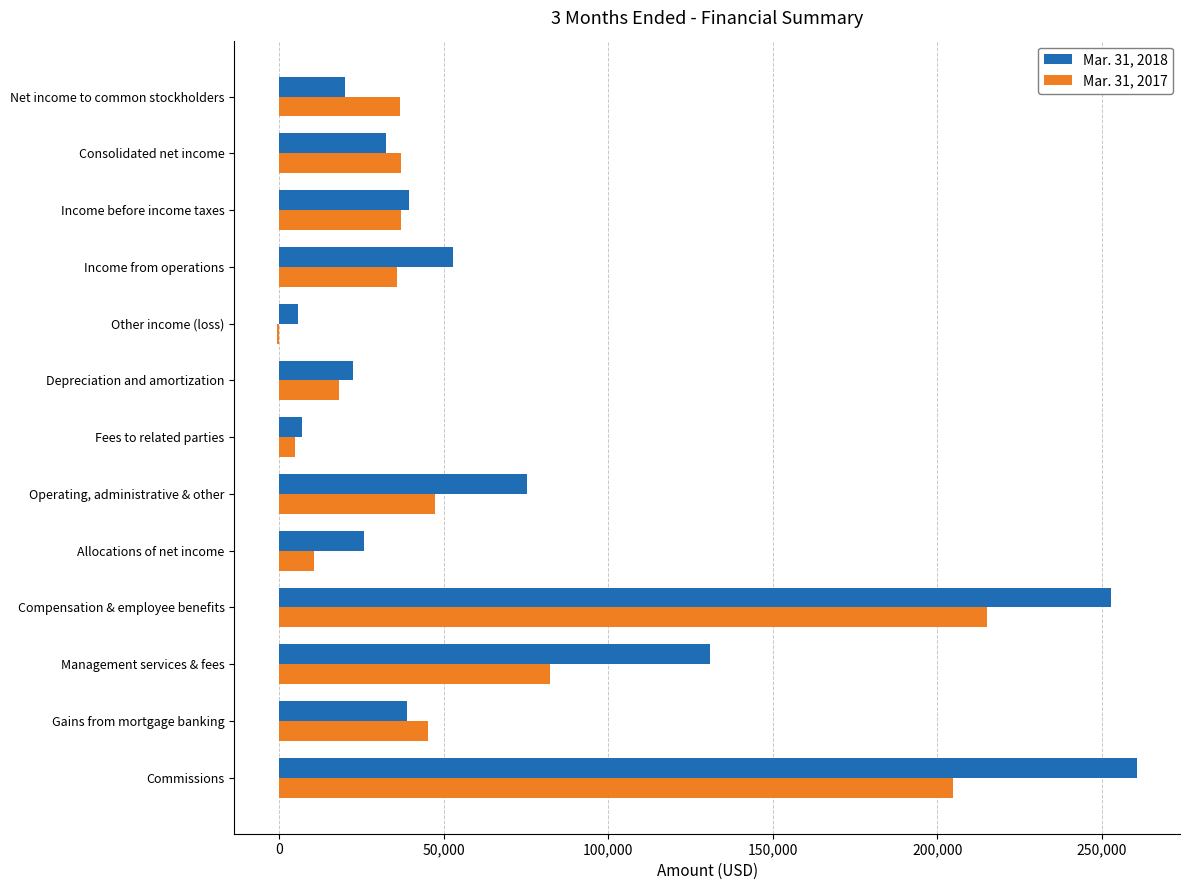

Which series has the largest total across all categories?

Mar. 31, 2018